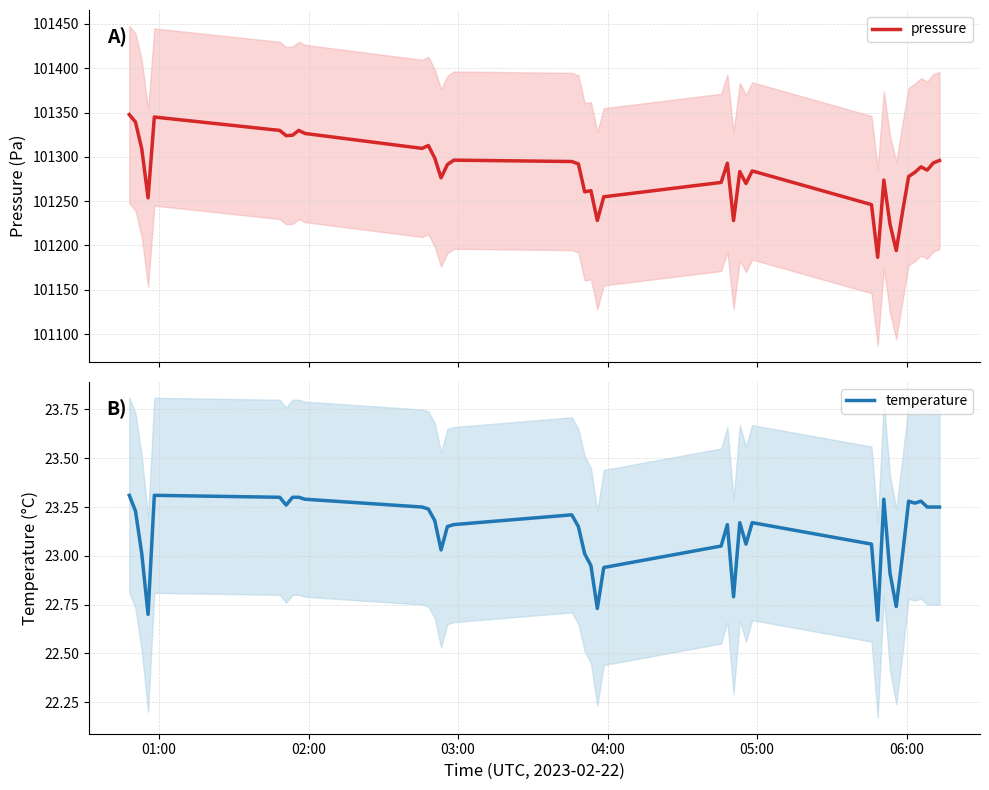

What is the maximum value for pressure?

101347.7